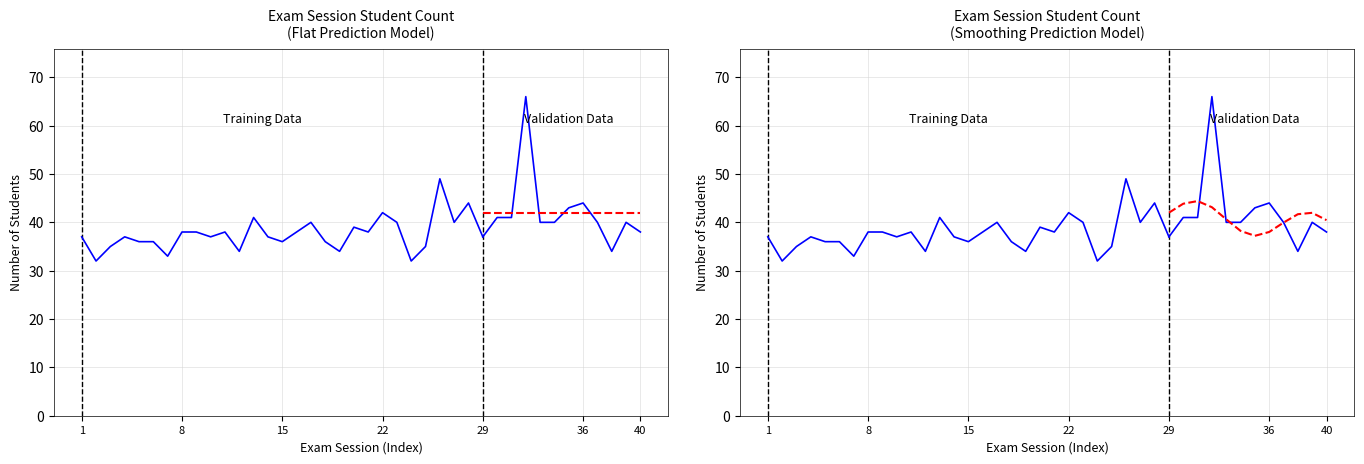

At which category does the chart reach its minimum across all series?

2